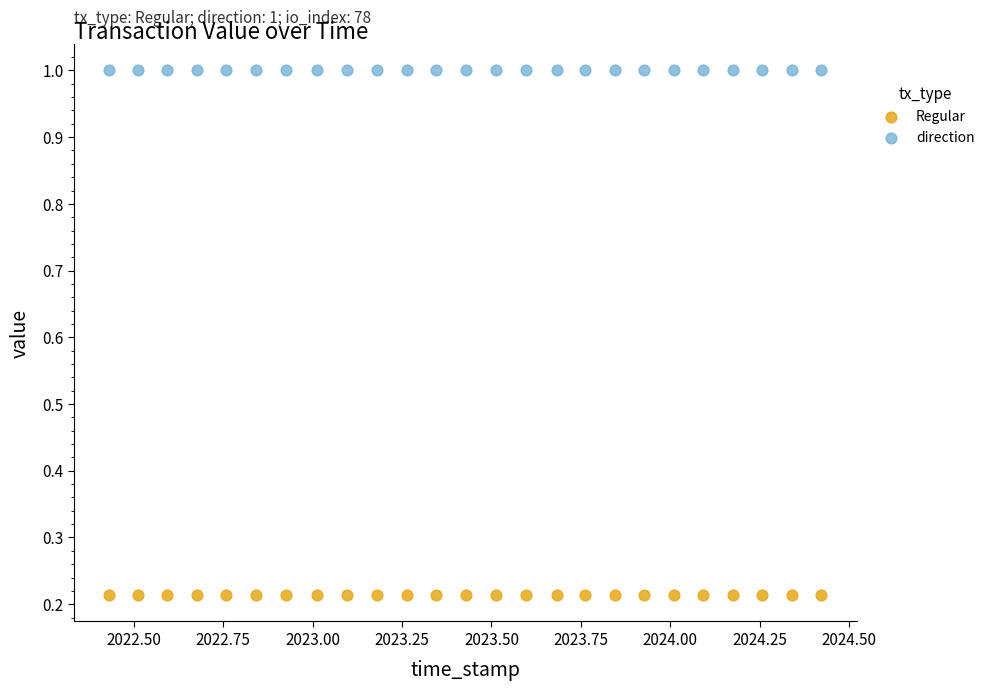

What are all the series names shown in the legend?

Regular, direction